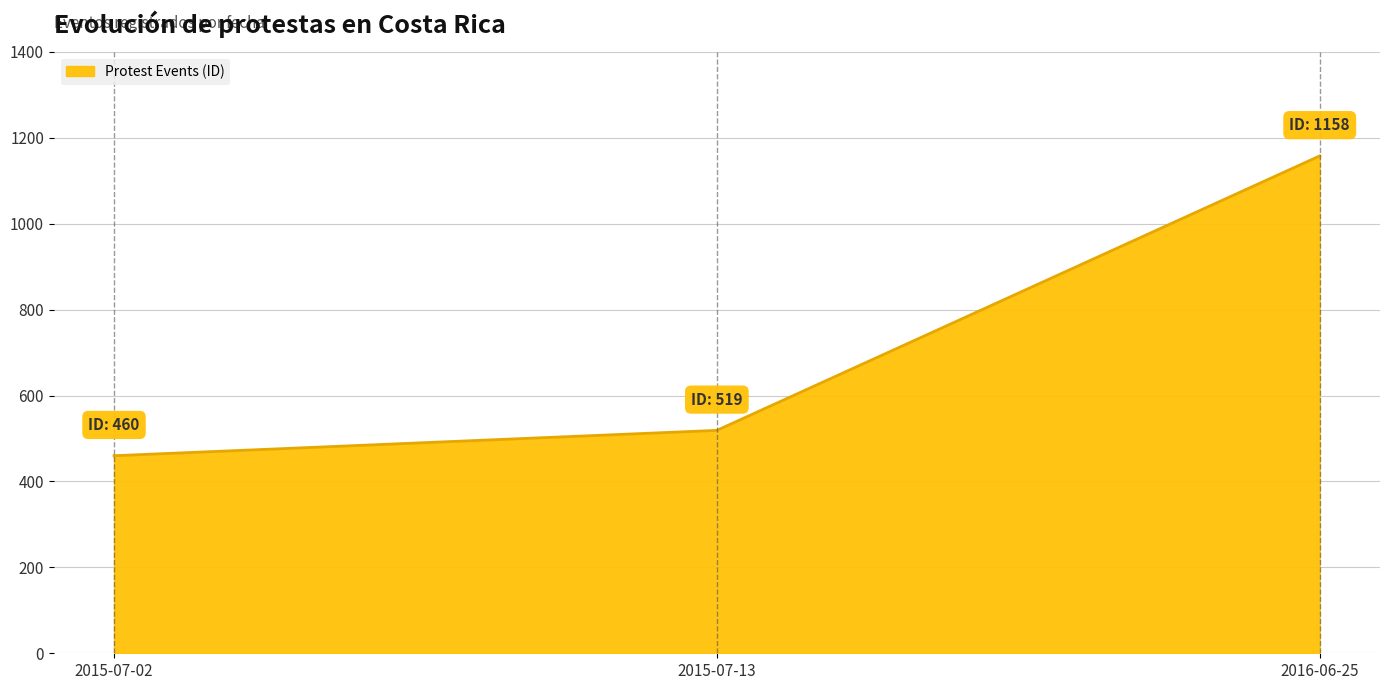

What is the greatest value displayed?

1158